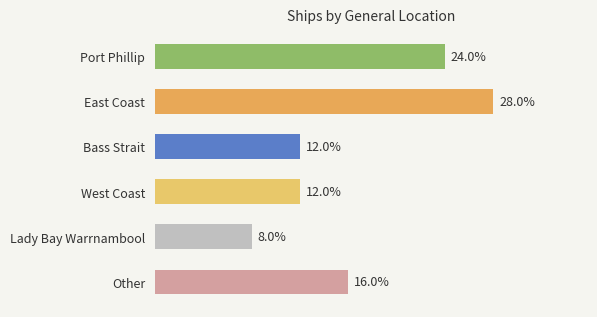

Which category has the highest value across all series?

East Coast